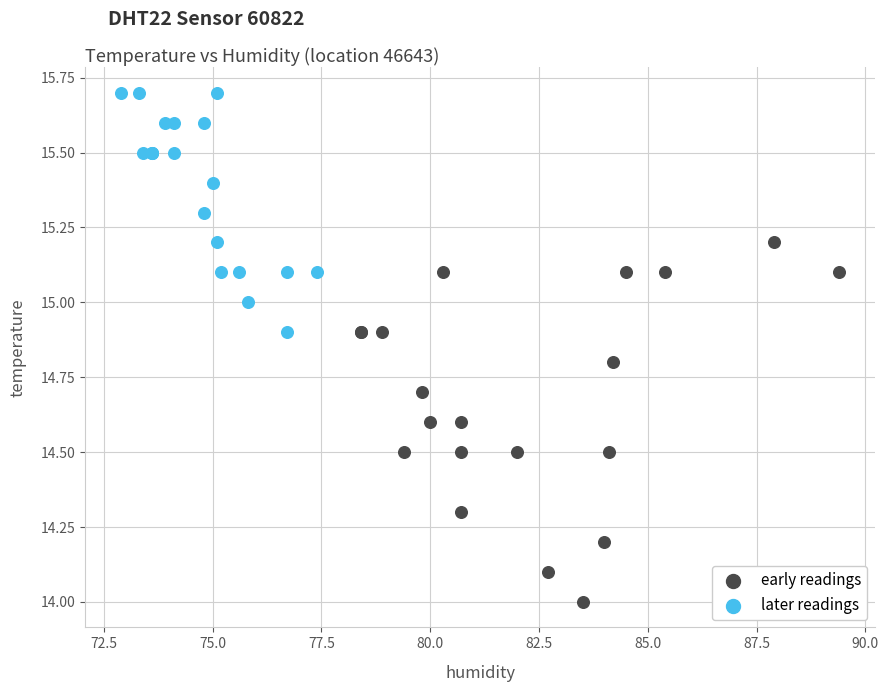

Which series contains the highest Y value?

later readings